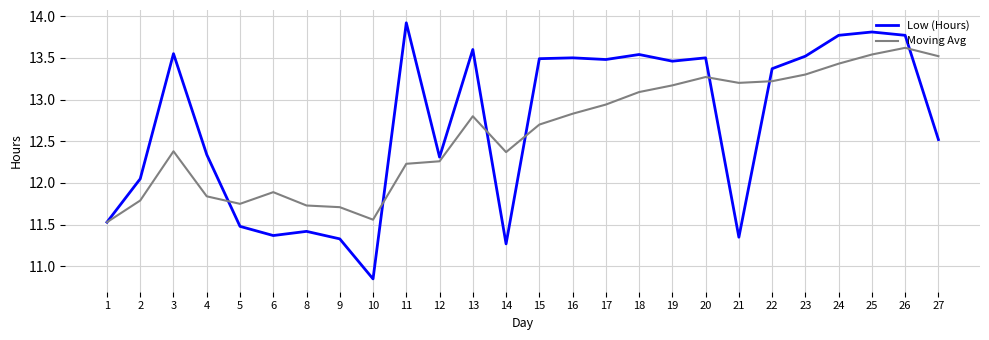

At which label does Moving Avg first exceed 12?

3